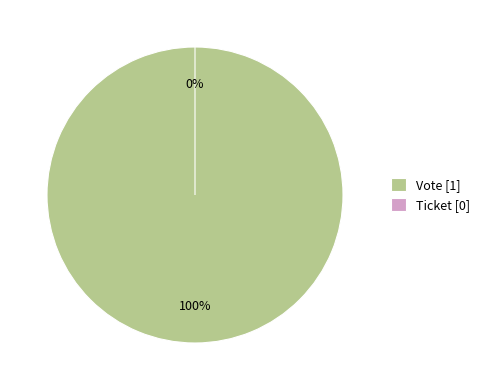

Which slice represents more than half of the pie?

Vote